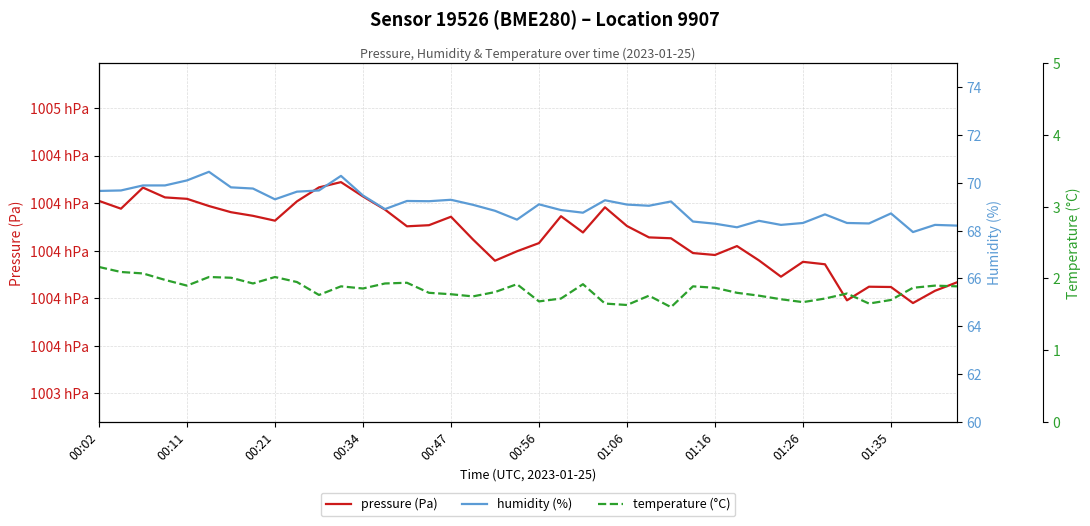

Is this an area chart (filled region under the line)?

No